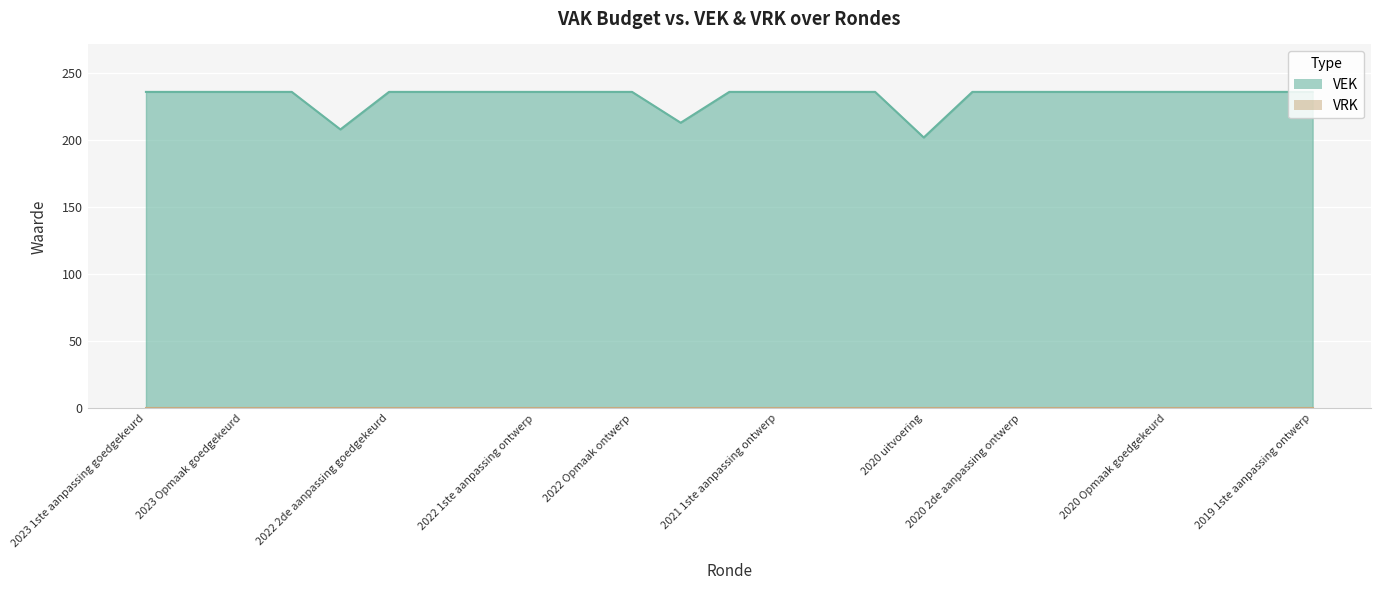

Which category has the highest value across all series?

2023 1ste aanpassing goedgekeurd